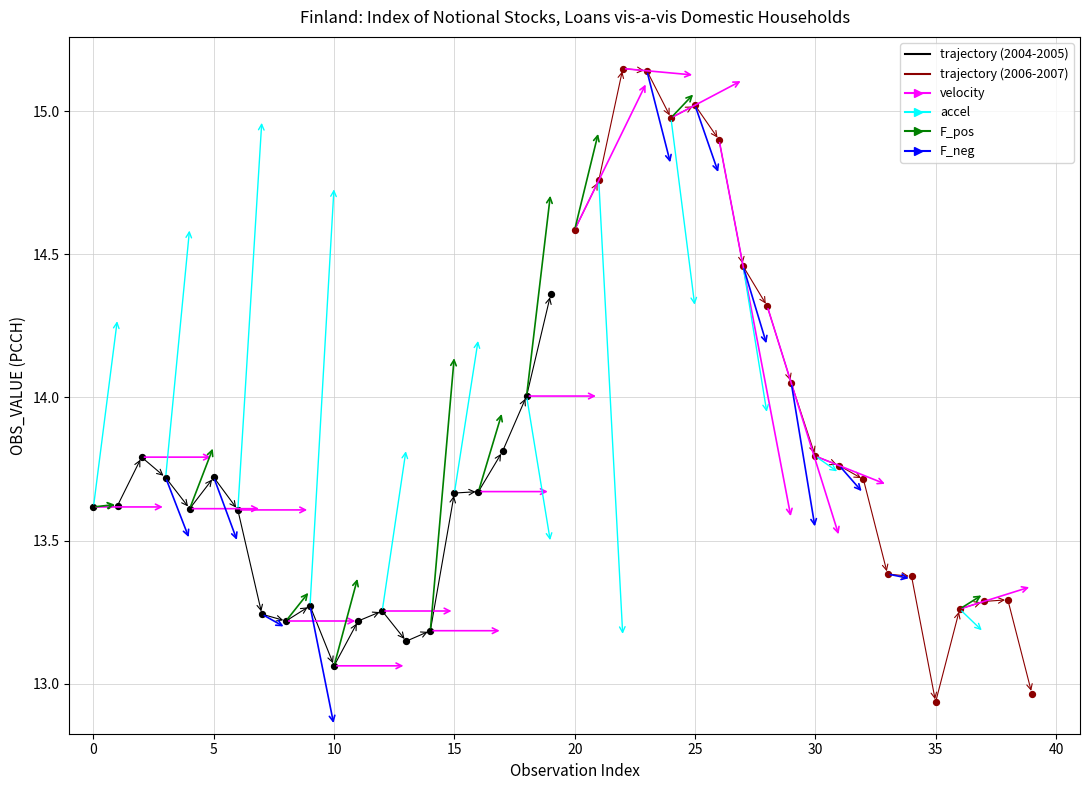

Which series has the widest spread of Y values?

trajectory (2006-2007)